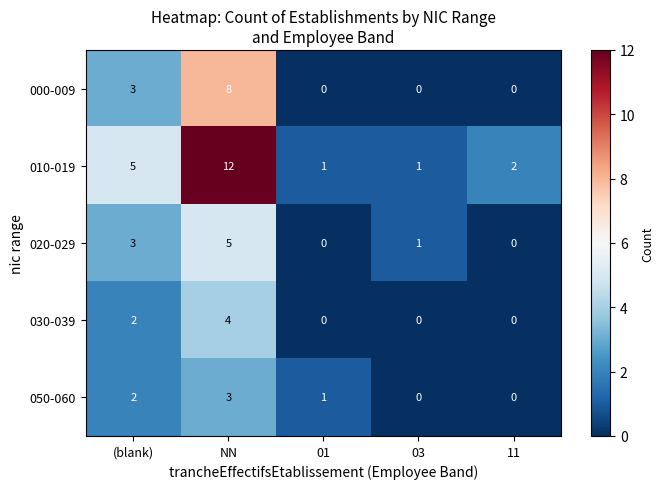

What is the average value of the 010-019 series?

4